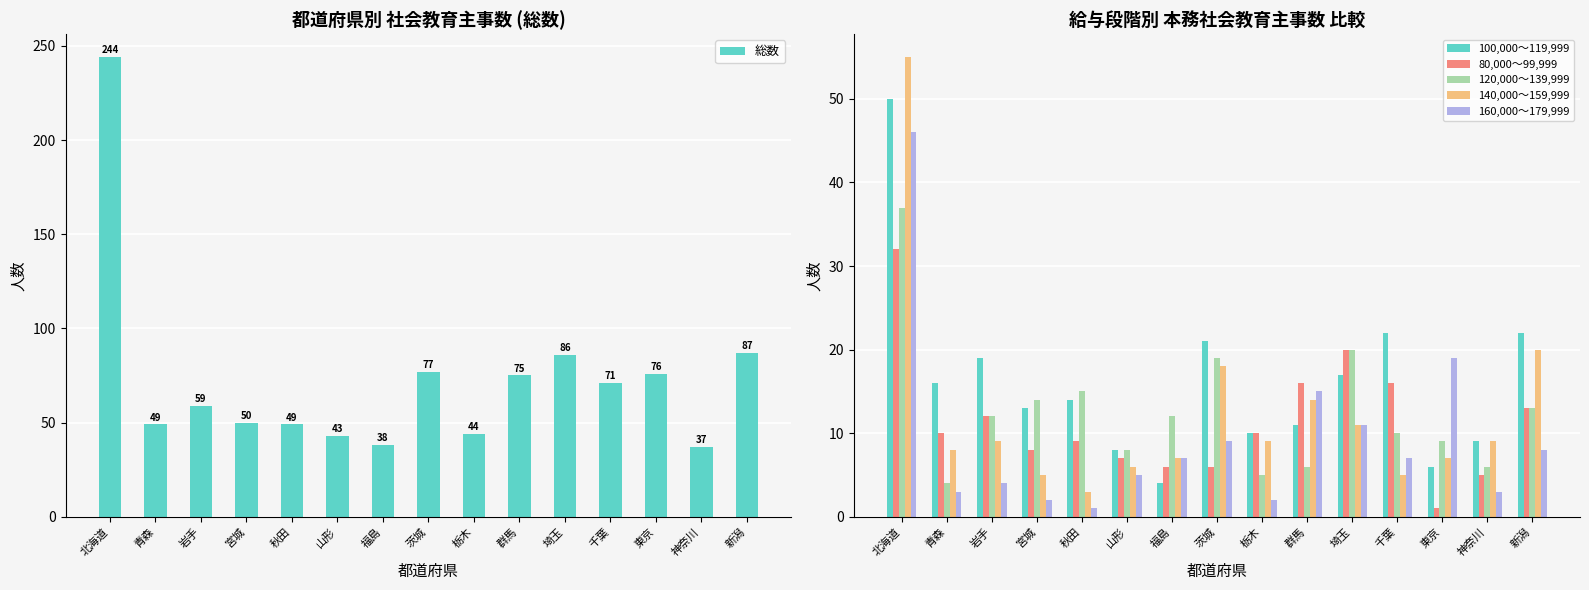

How many bars are there in total?

90